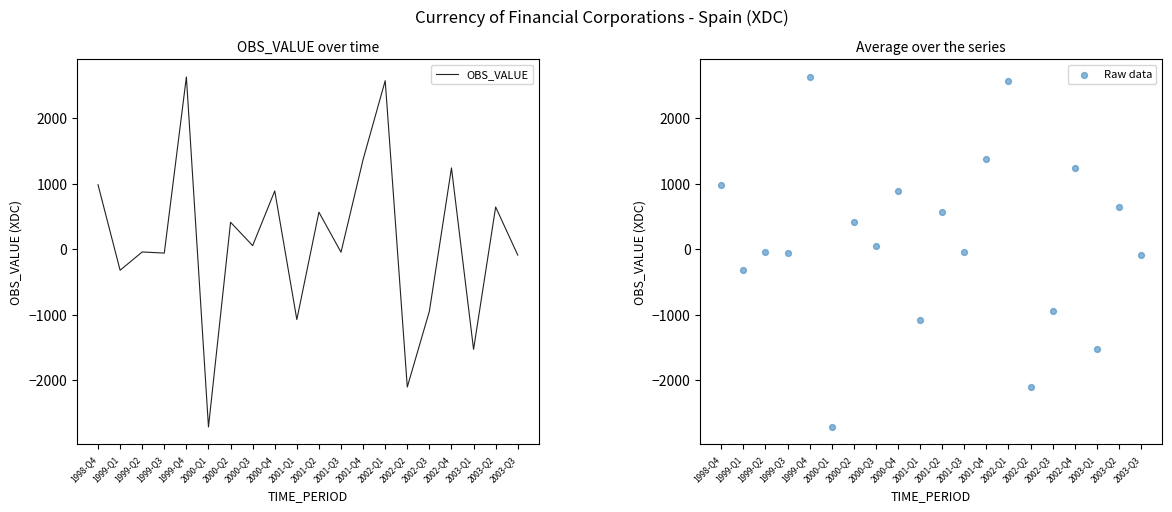

Which series has the largest total across all categories?

OBS_VALUE